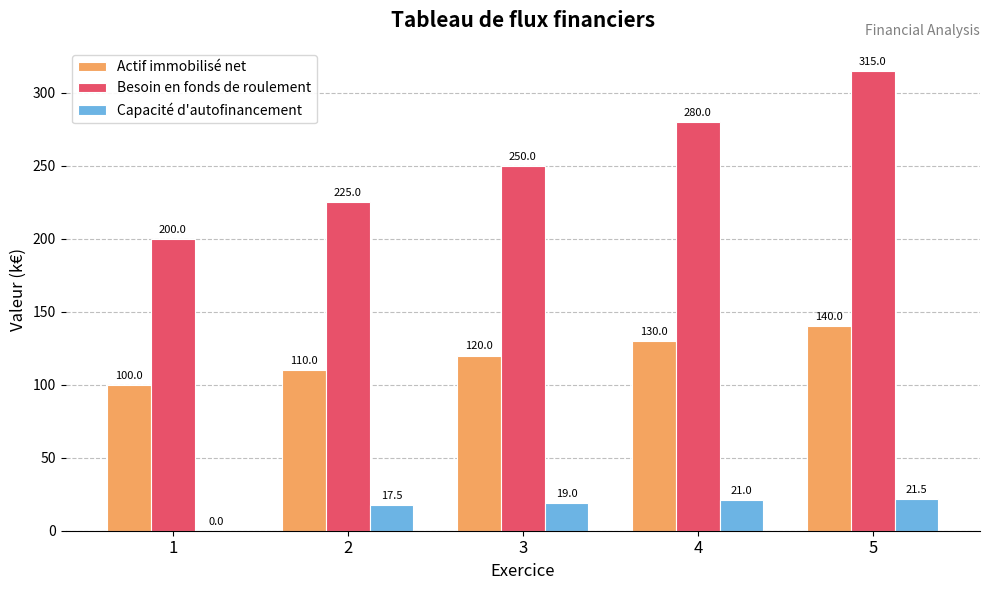

Where is Besoin en fonds de roulement nearest to the value 257?

3